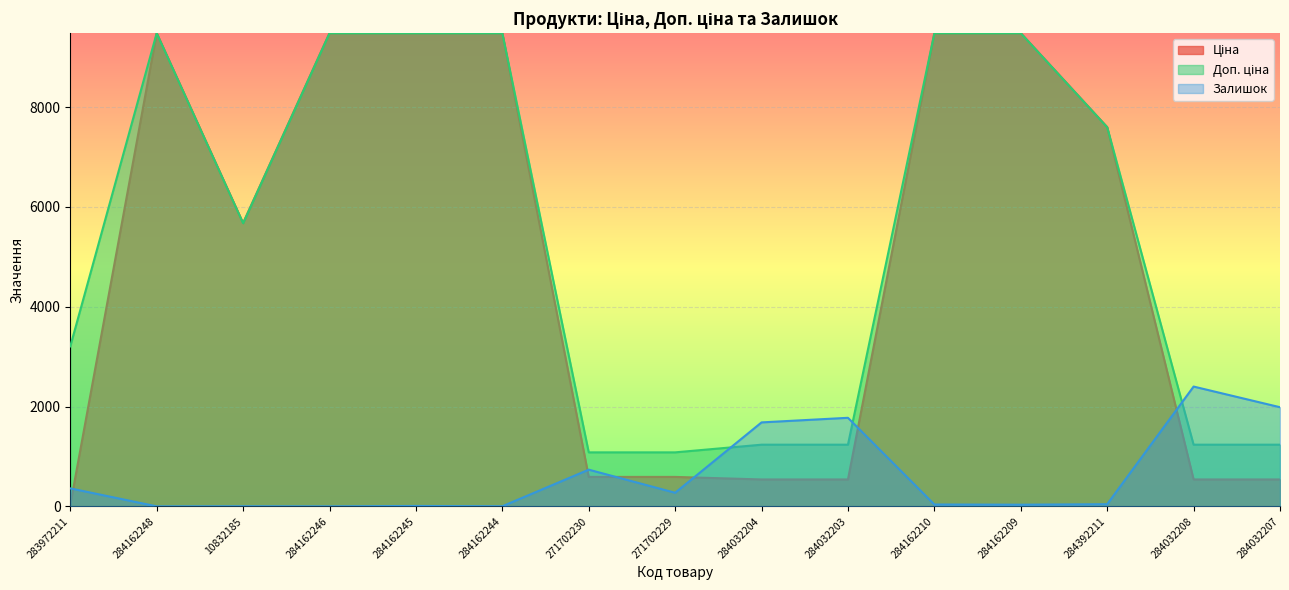

How many values in the Ціна series exceed 5673?

8